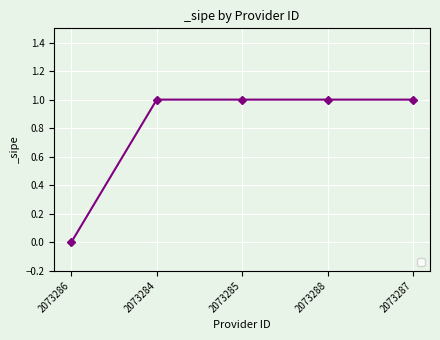

Is it true that the value at 2073285 is 1?

True